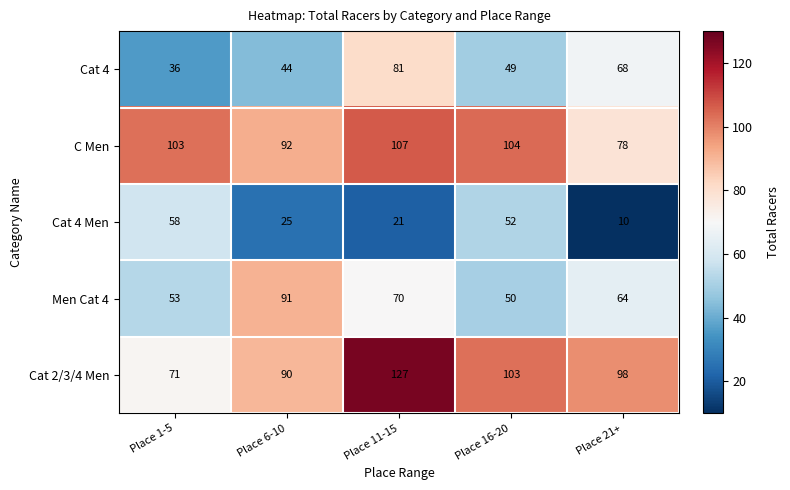

What is the difference between the Cat 2/3/4 Men values at Place 21+ and Place 6-10?

8